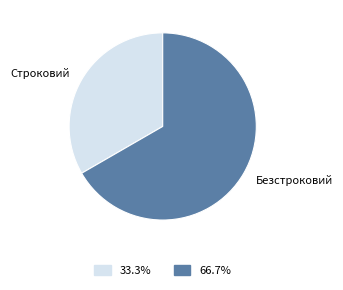

Is there any slice that represents more than half of the pie?

Yes